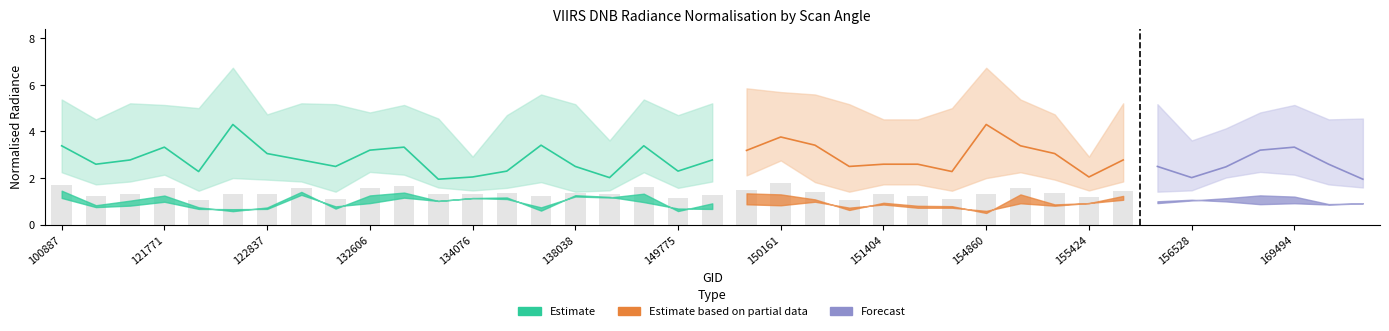

Reading left to right, extract all data points from this chart.

rade9_aggzone_norm: 100887=1.5	104315=0.8	115226=1.0	121771=1.2	122289=0.7	122463=0.6	122837=0.7	123366=1.4	132076=0.7	132606=1.3	132798=1.4	133159=1.0	134076=1.1	134260=1.1	137852=0.7	138038=1.2	138230=1.2	139813=1.3	149775=0.6	149961=0.9	150147=1.3	150161=1.3	150348=1.1	150533=0.6	151404=0.9	154271=0.8	154660=0.8	154860=0.5	155067=1.3	155242=0.9	155424=0.9	155612=1.2	156351=0.9	156528=1.0	169122=1.1	169301=1.3	169494=1.2	169669=0.9	169852=0.9
rade9_mult_nadir_norm: 100887=1.1	104315=0.8	115226=0.8	121771=1.0	122289=0.7	122463=0.7	122837=0.7	123366=1.3	132076=0.8	132606=0.9	132798=1.2	133159=1.0	134076=1.1	134260=1.2	137852=0.6	138038=1.3	138230=1.2	139813=1.0	149775=0.7	149961=0.7	150147=0.9	150161=0.8	150348=1.0	150533=0.7	151404=0.9	154271=0.7	154660=0.7	154860=0.6	155067=0.9	155242=0.8	155424=0.9	155612=1.1	156351=1.0	156528=1.1	169122=1.0	169301=0.9	169494=0.9	169669=0.9	169852=0.9
rade9_bin_mdn: 100887=3.4	104315=2.6	115226=2.8	121771=3.3	122289=2.3	122463=4.3	122837=3.0	123366=2.8	132076=2.5	132606=3.2	132798=3.3	133159=1.9	134076=2.0	134260=2.3	137852=3.4	138038=2.5	138230=2.0	139813=3.4	149775=2.3	149961=2.8	150147=3.2	150161=3.8	150348=3.4	150533=2.5	151404=2.6	154271=2.6	154660=2.3	154860=4.3	155067=3.4	155242=3.0	155424=2.0	155612=2.8	156351=2.5	156528=2.0	169122=2.5	169301=3.2	169494=3.3	169669=2.6	169852=1.9
rade9_bin_1q: 100887=2.2	104315=1.7	115226=1.9	121771=2.1	122289=1.5	122463=2.0	122837=1.9	123366=1.9	132076=1.4	132606=2.3	132798=2.1	133159=1.6	134076=1.5	134260=1.6	137852=1.8	138038=1.4	138230=1.5	139813=2.2	149775=1.6	149961=1.9	150147=2.1	150161=2.8	150348=1.8	150533=1.4	151404=1.7	154271=1.7	154660=1.5	154860=2.0	155067=2.2	155242=1.9	155424=1.5	155612=1.9	156351=1.4	156528=1.5	169122=2.0	169301=2.3	169494=2.1	169669=1.7	169852=1.6
rade9_bin_3q: 100887=5.4	104315=4.5	115226=5.2	121771=5.1	122289=5.0	122463=6.7	122837=4.7	123366=5.2	132076=5.2	132606=4.8	132798=5.1	133159=4.6	134076=2.9	134260=4.7	137852=5.6	138038=5.2	138230=3.6	139813=5.4	149775=4.7	149961=5.2	150147=5.8	150161=5.7	150348=5.6	150533=5.2	151404=4.5	154271=4.5	154660=5.0	154860=6.7	155067=5.4	155242=4.7	155424=2.9	155612=5.2	156351=5.2	156528=3.6	169122=4.1	169301=4.8	169494=5.1	169669=4.5	169852=4.6